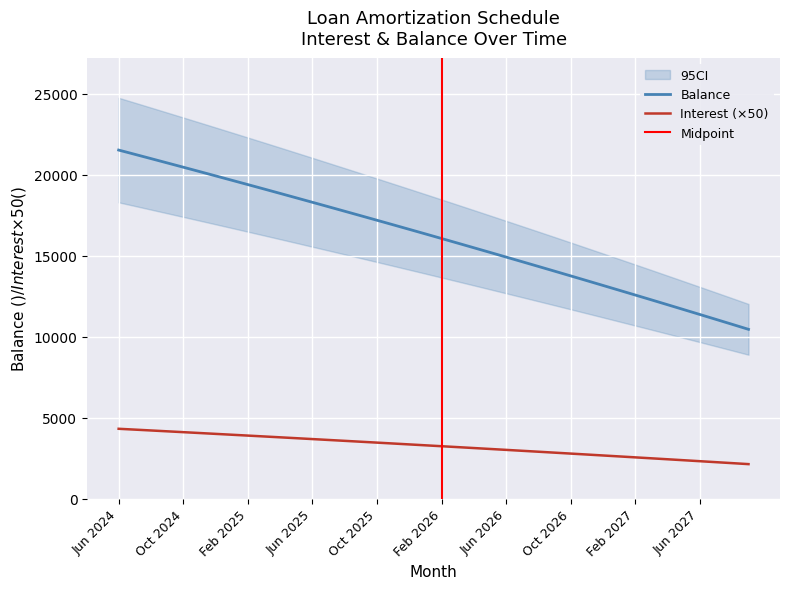

At which label does Balance reach its peak?

Jun 2024